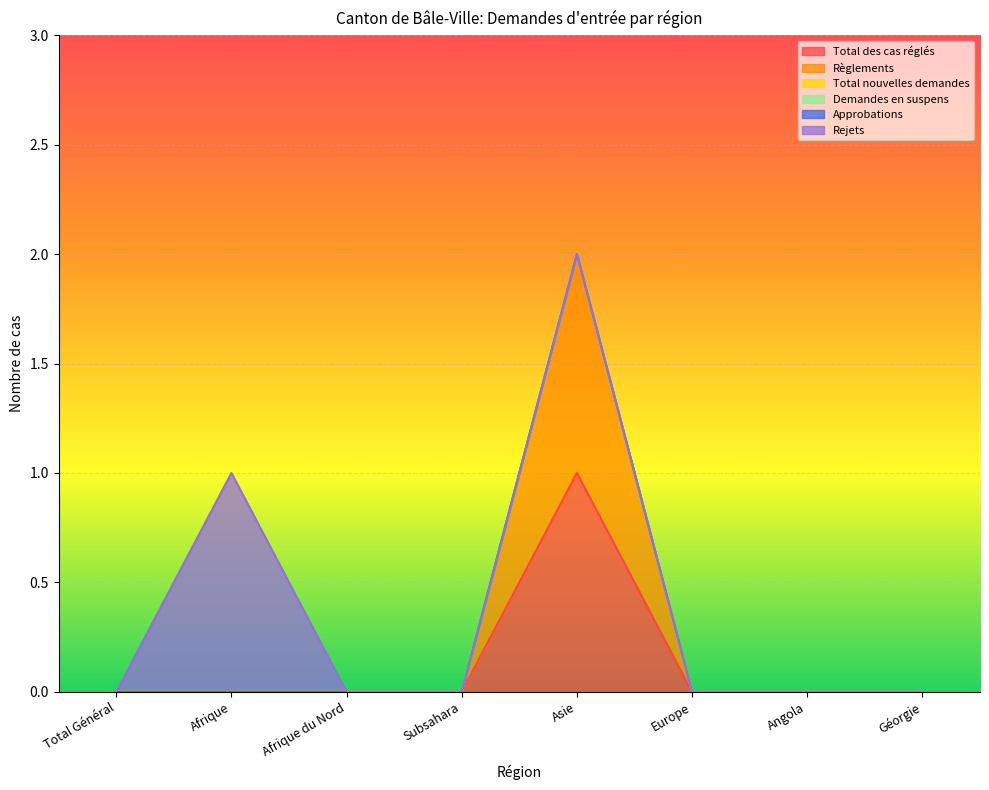

True or false: Total nouvelles demandes and Règlements intersect in this chart.

False